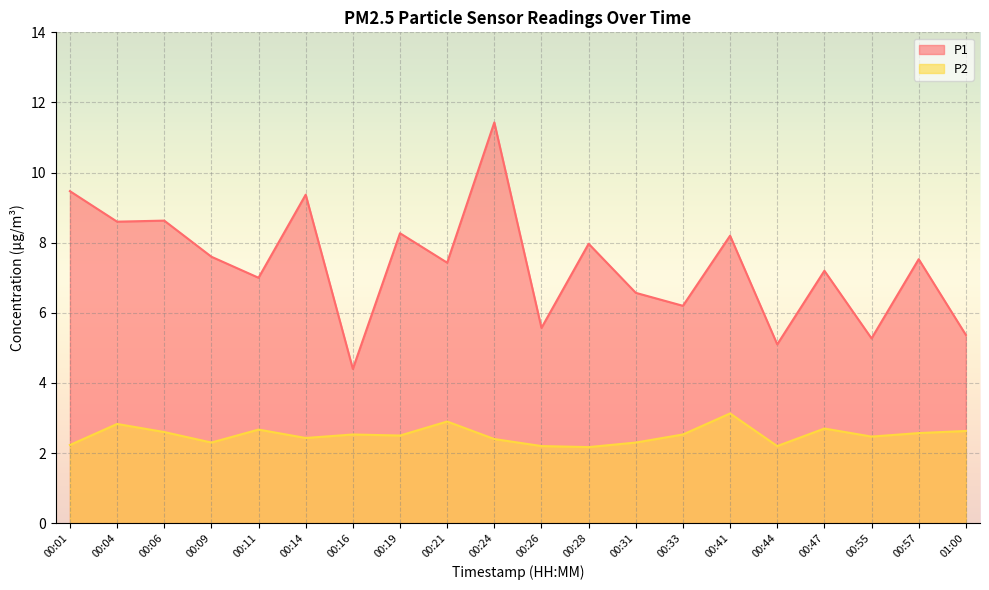

What is the value of the P2 point at the 8th from the left?

2.5